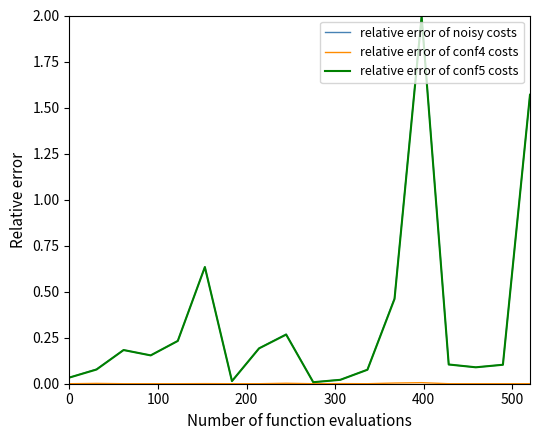

What is the highest value of the relative error of conf5 costs series?

2.0